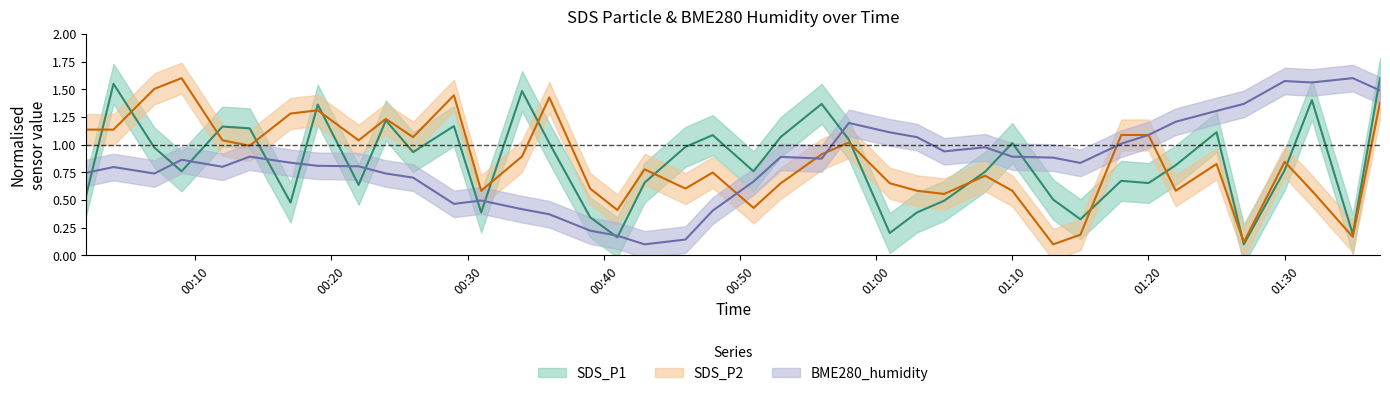

What position from the left is 2024/02/14 00:34?

14